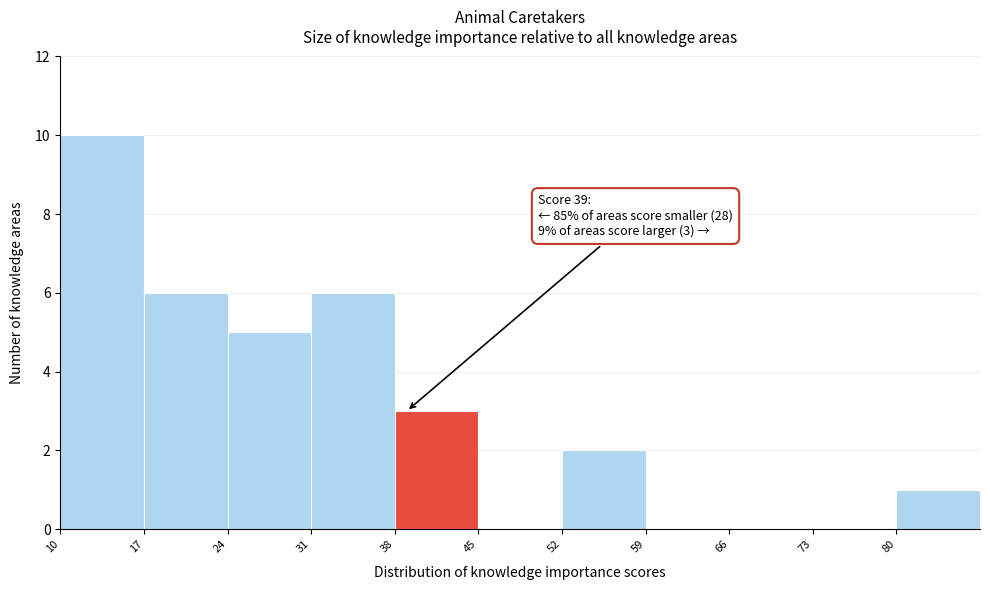

Which range on the x-axis has the tallest bar?

10 to 17